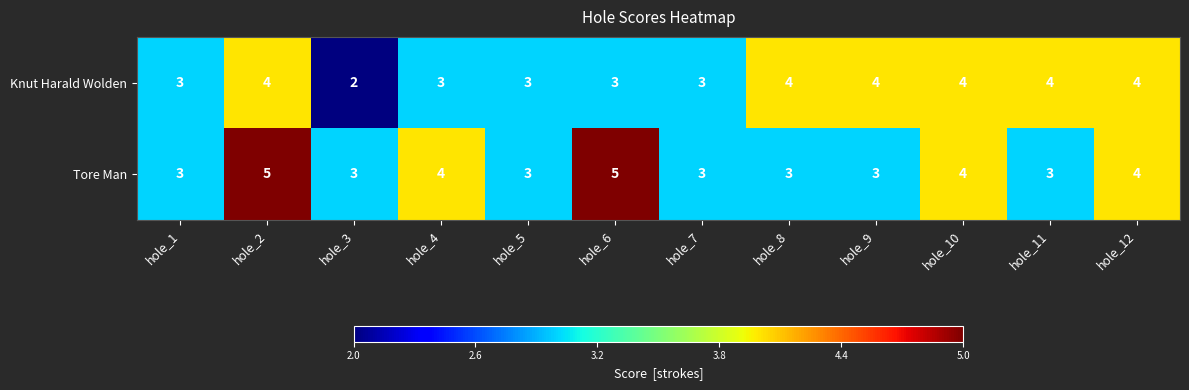

Which series has the largest total across all categories?

Tore Man